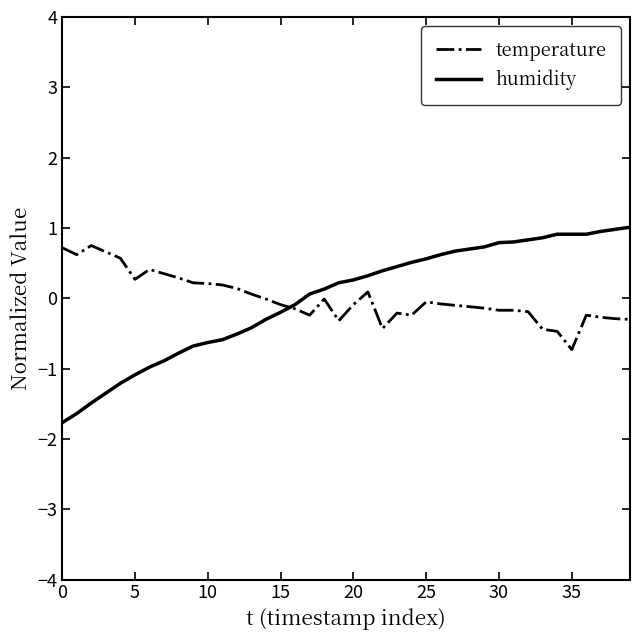

What is the greatest value displayed?

1.0